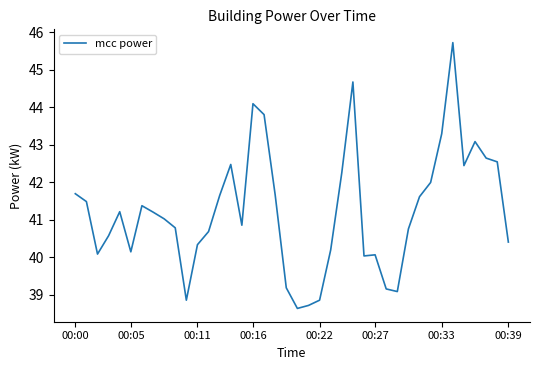

What is the maximum value shown in the chart?

45.7